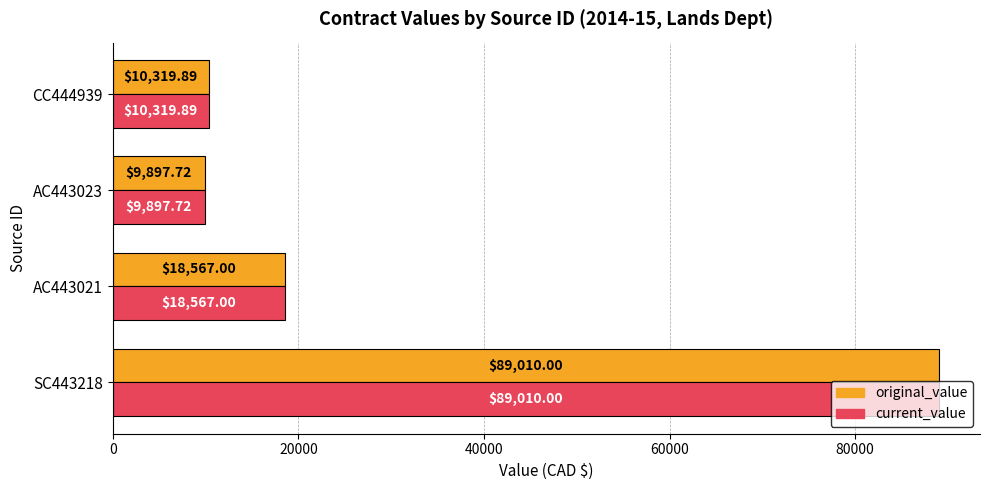

At which category is the sum across all series the highest?

SC443218